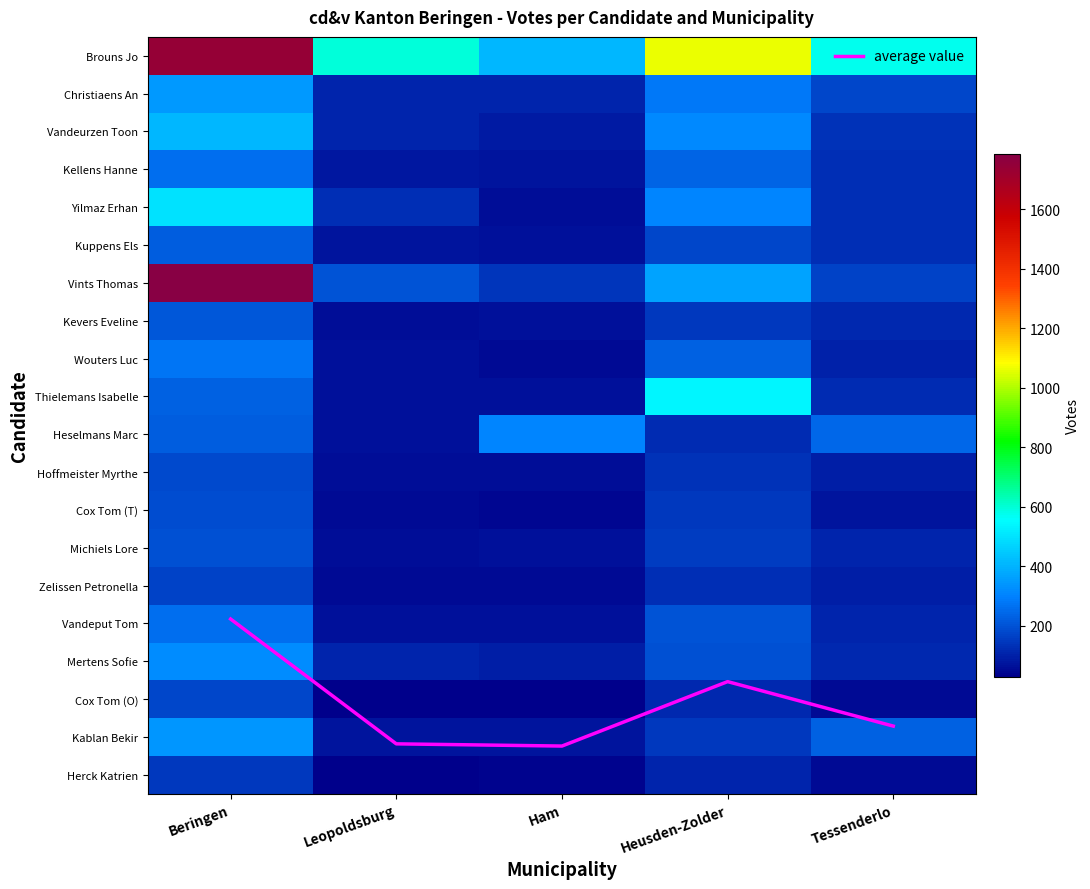

List the labels in order of Kellens Hanne value, smallest first.

Ham, Leopoldsburg, Tessenderlo, Heusden-Zolder, Beringen